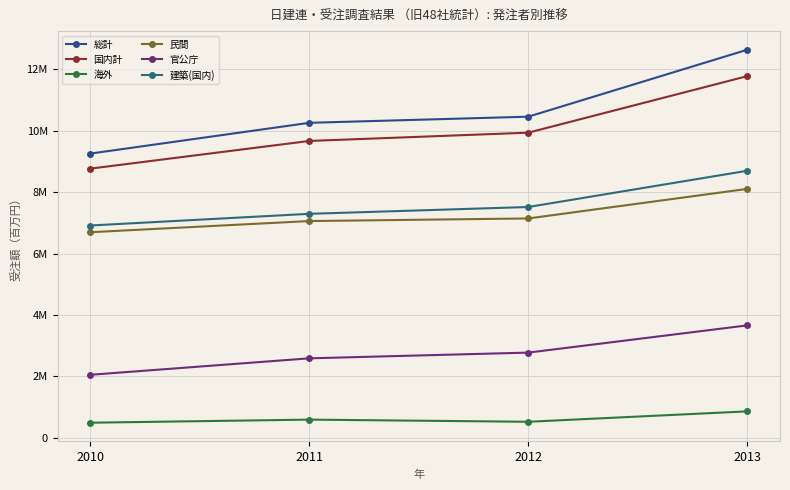

List the series in order of their peak value, lowest first.

海外, 官公庁, 民間, 建築(国内), 国内計, 総計